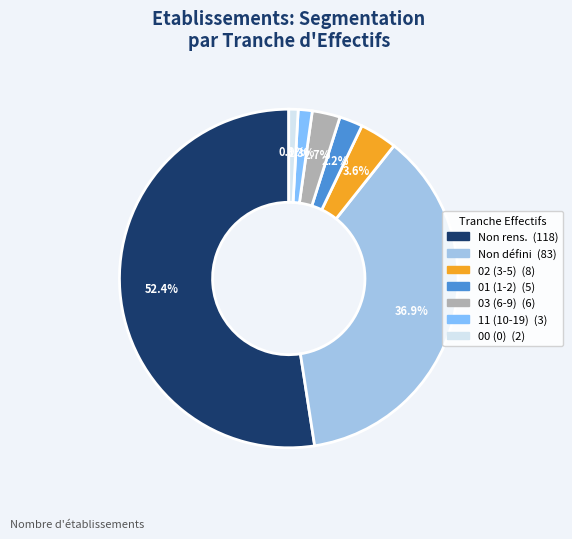

Does any single category account for the majority?

Yes